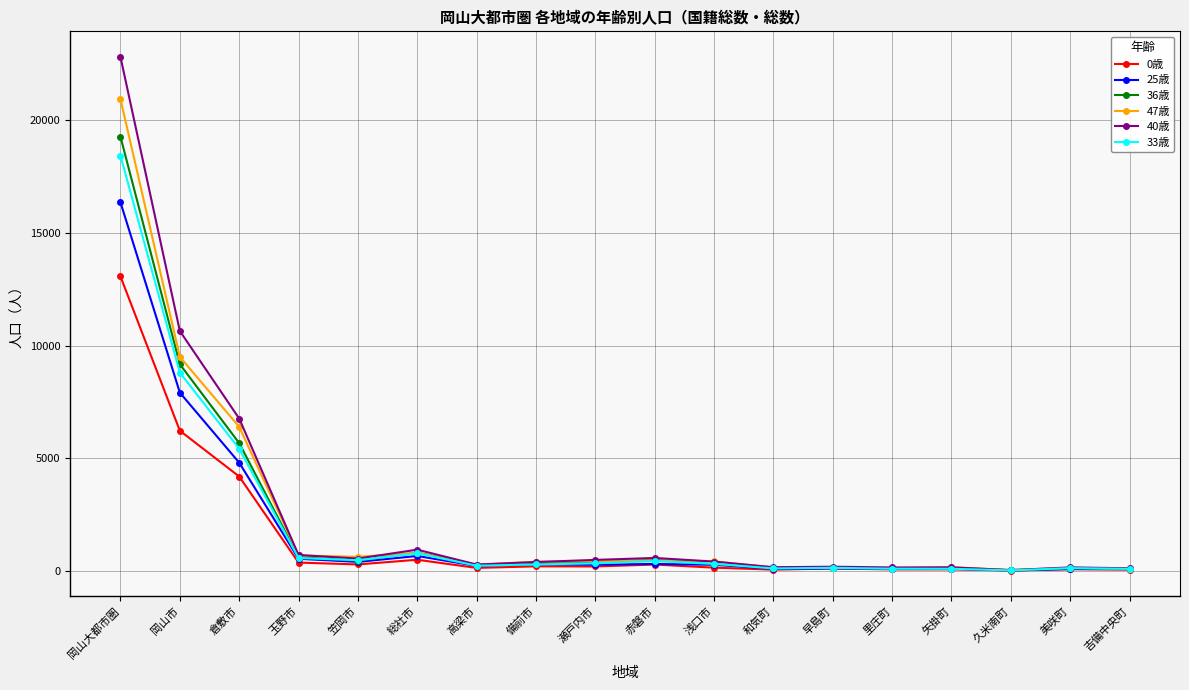

Is it true that 36歳 equals 9173 at 岡山市?

True